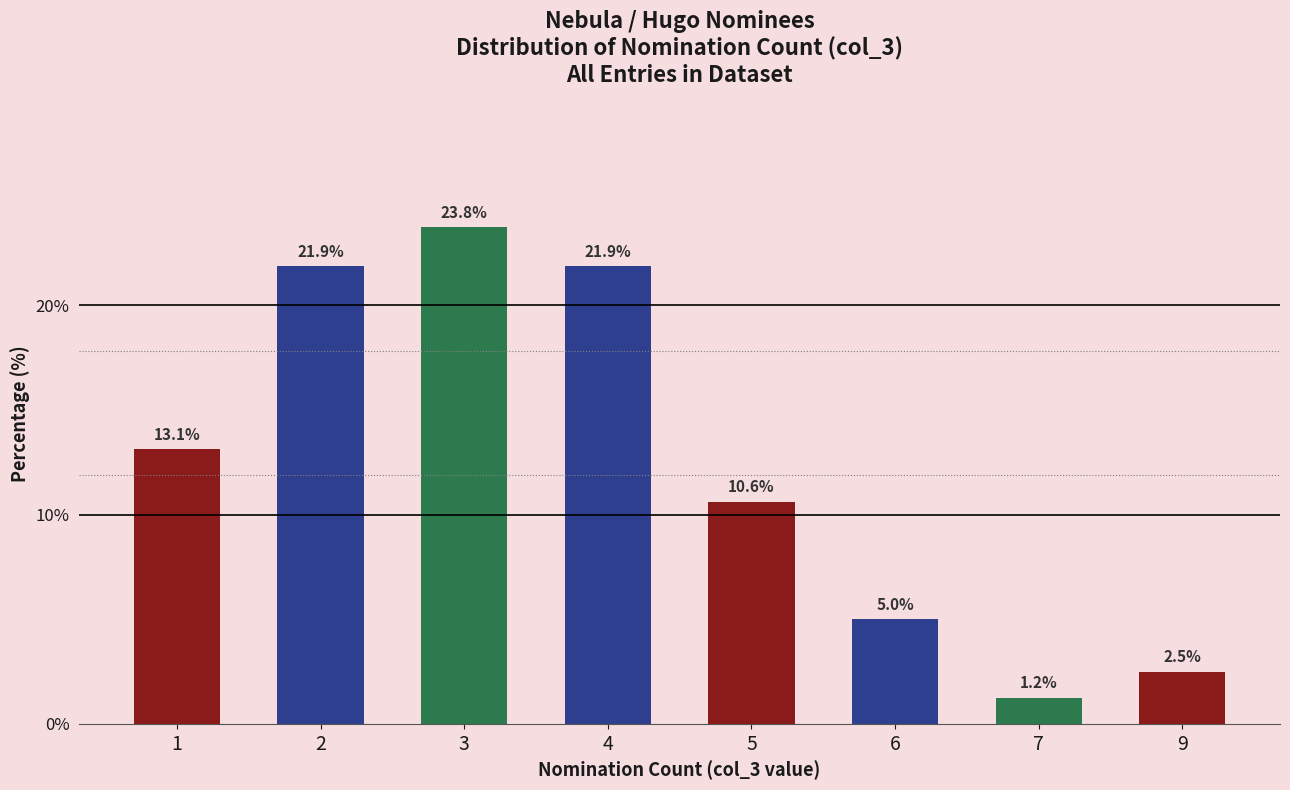

Which label corresponds to the smallest value in the chart?

7